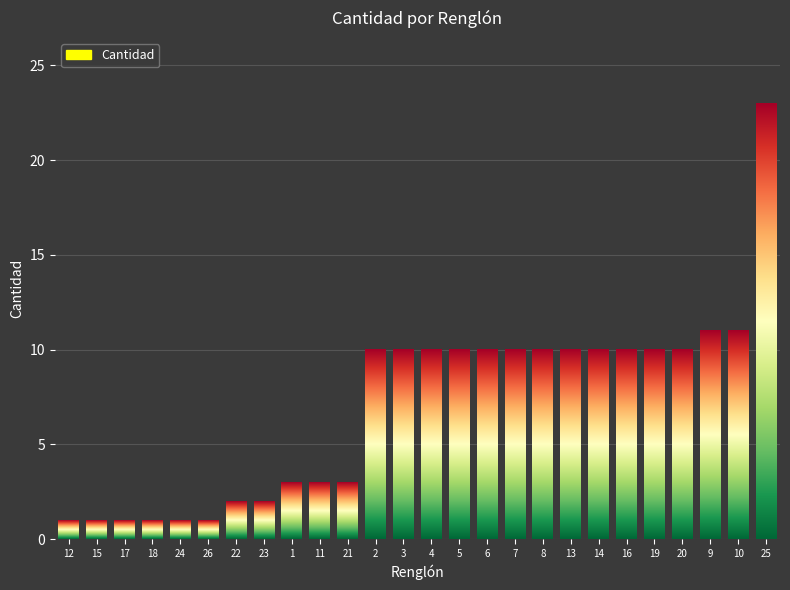

What is the label of the 24th bar from the right?

17